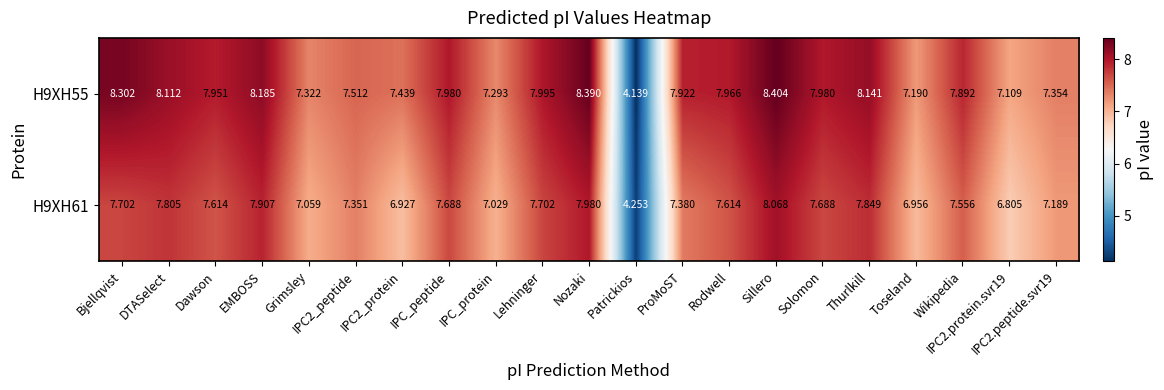

Which category has the lowest value across all series?

Patrickios